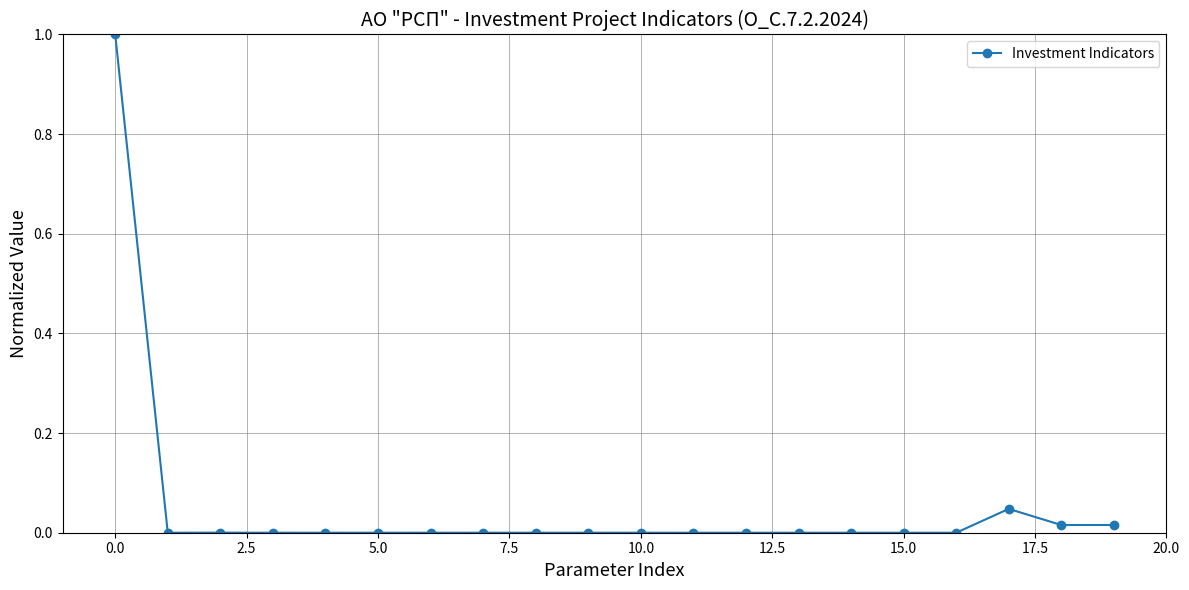

True or false: the data has more than 1 interior local peaks.

True